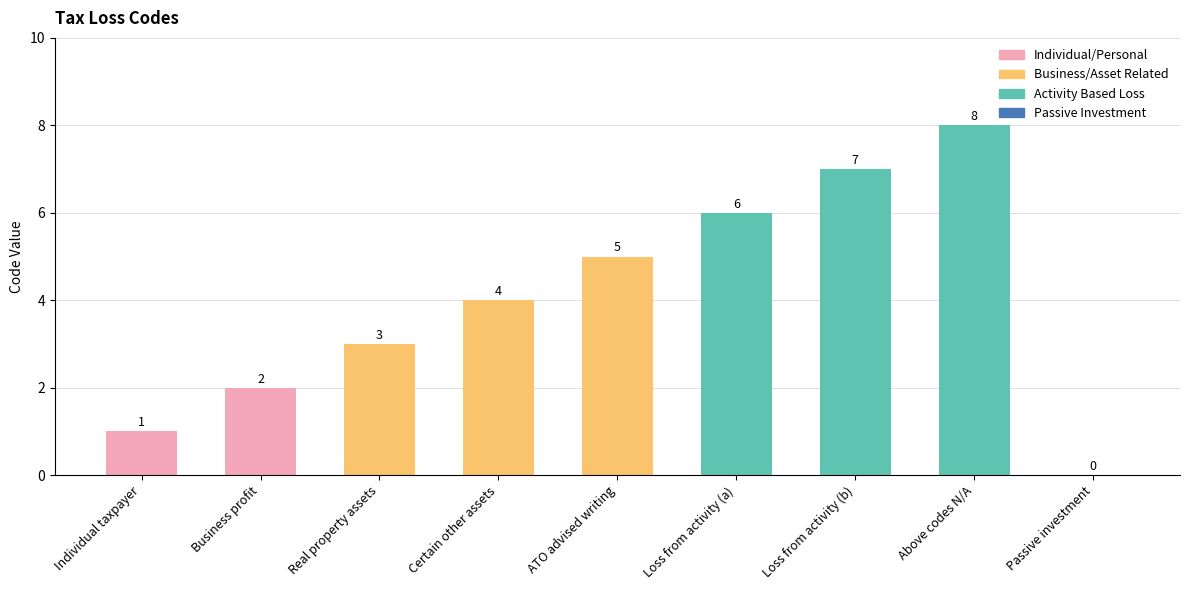

Is it true that the value at Real property assets is 3?

True